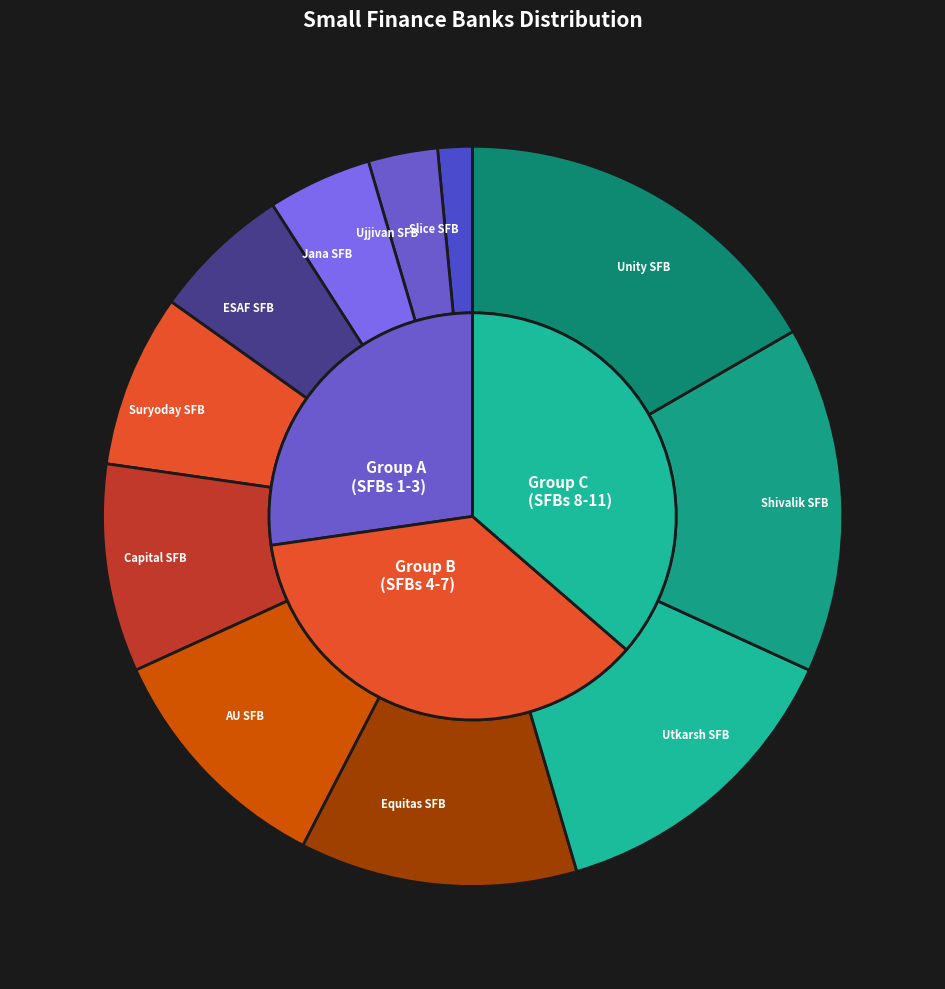

Approximately how many times larger is the value at Unity Small Finance Bank Ltd. compared to Jana Small Finance Bank Limited?

3.7